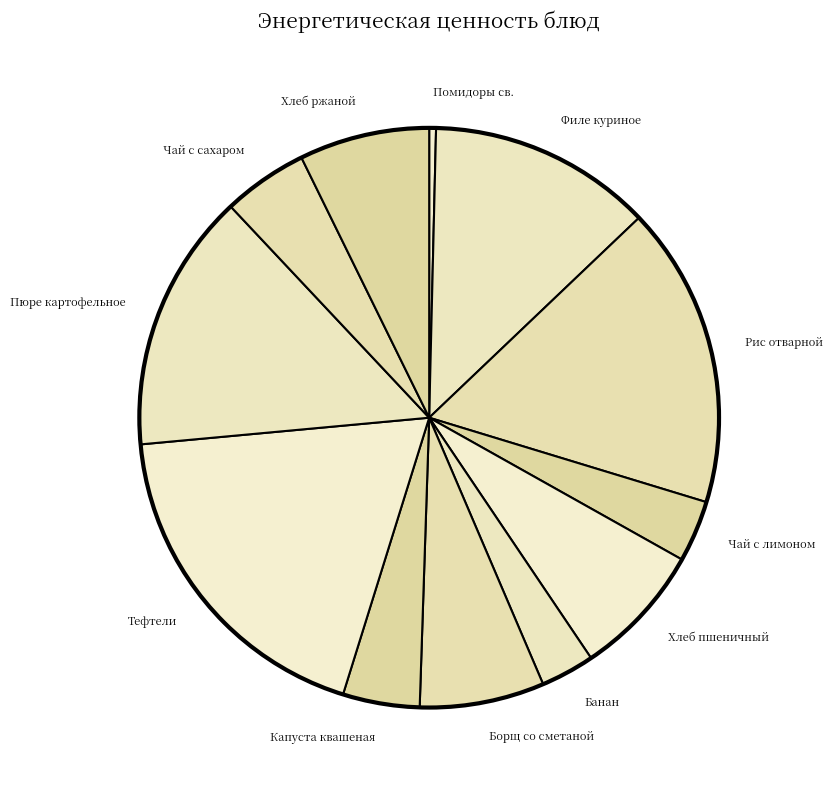

How many segments does this pie chart have?

12